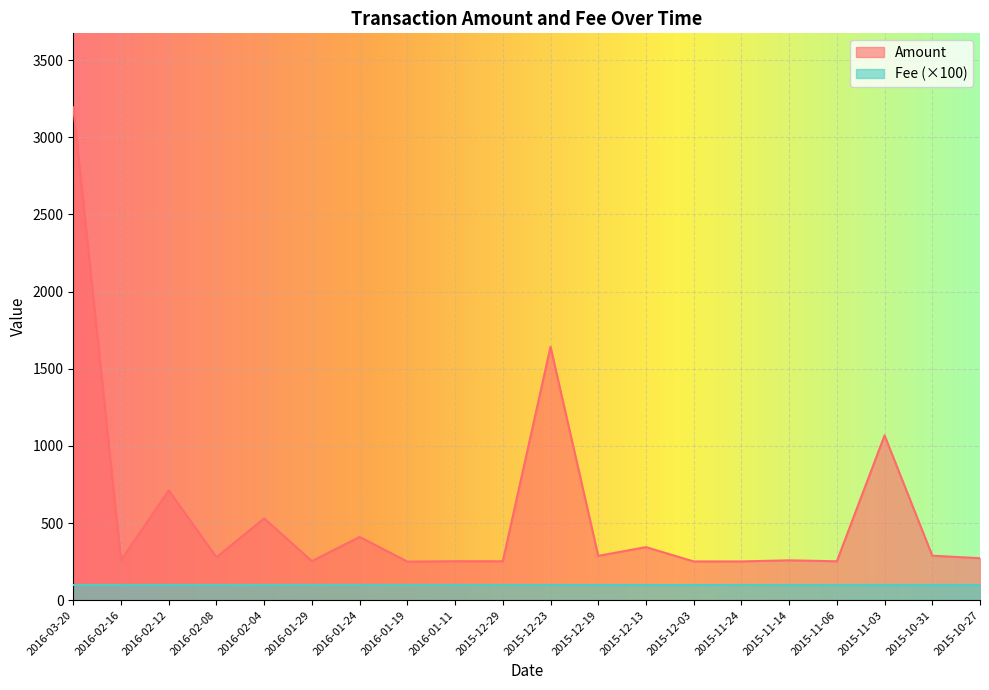

How many data points does each series have?

20